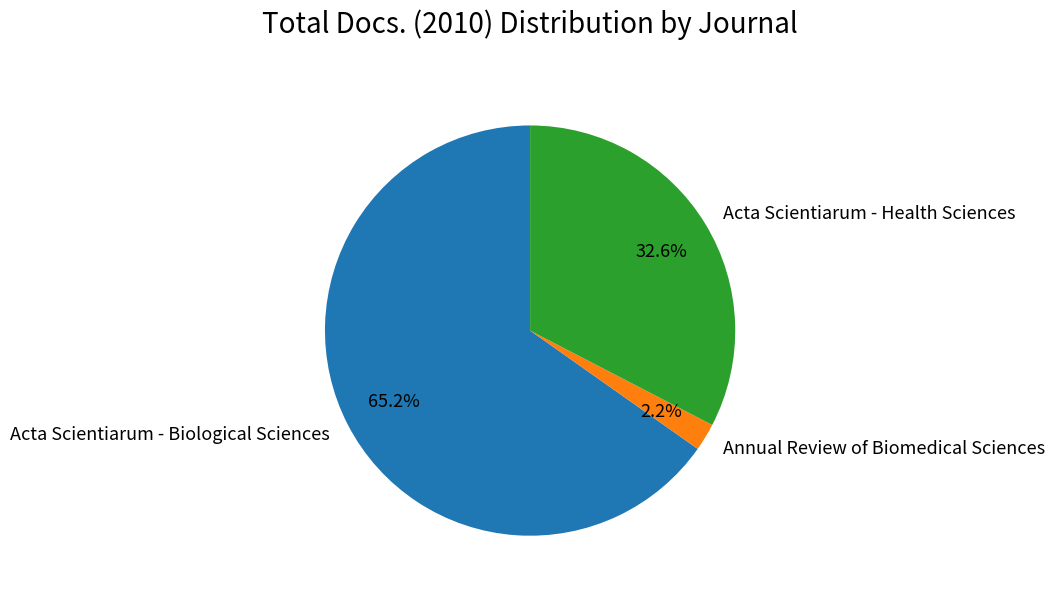

Does Acta Scientiarum - Biological Sciences account for over 50% of the chart?

Yes